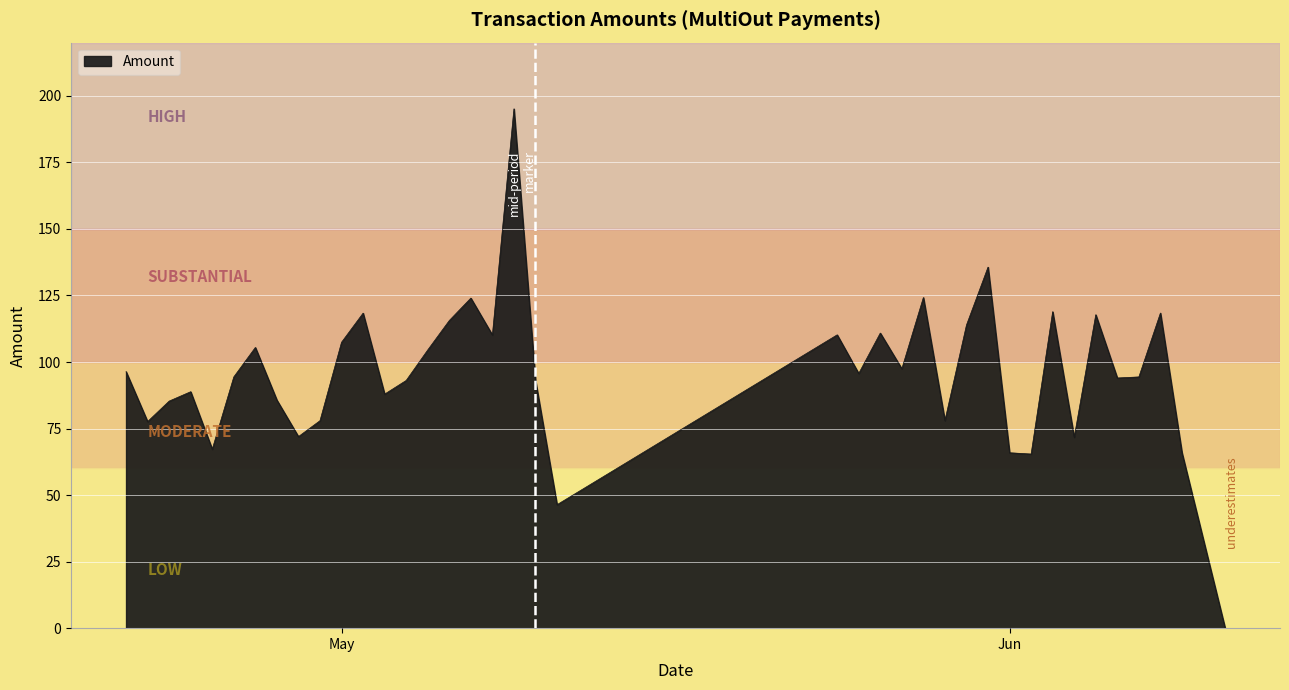

What is the greatest value displayed?

195.1